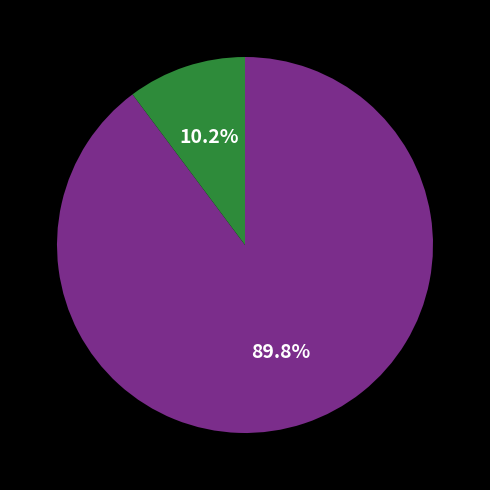

Is there any slice that represents more than half of the pie?

Yes